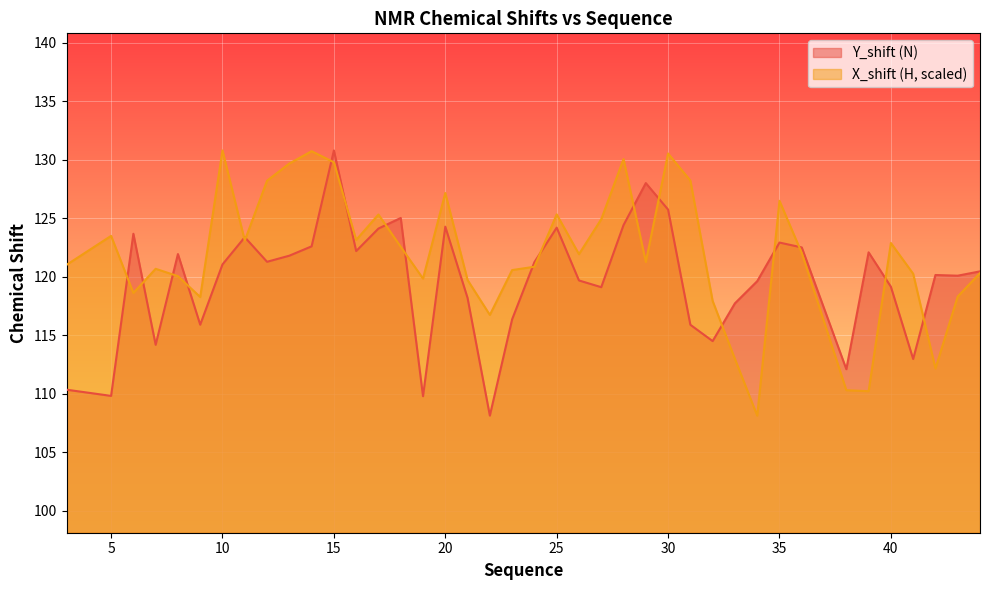

What is the minimum value for X_shift (H)?

108.1